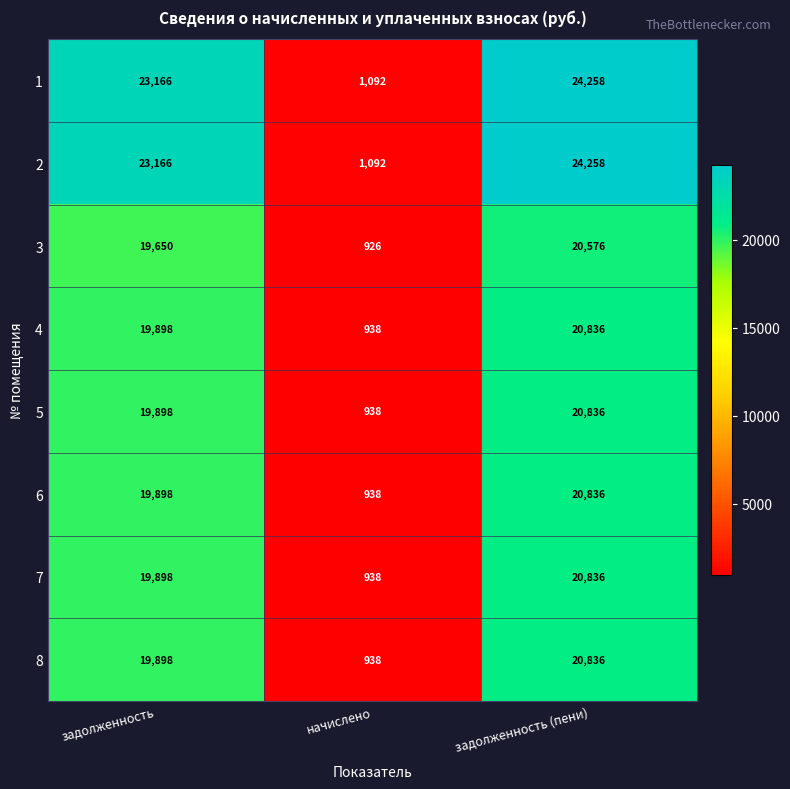

What is the spread (max minus min) of values at начислено?

166